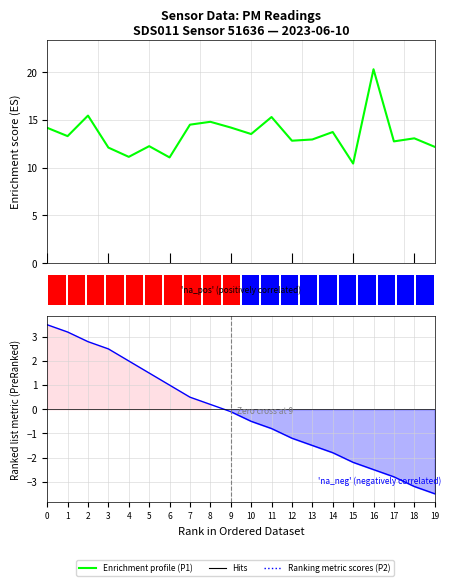

Rank the series by their maximum value, from lowest to highest.

Ranking metric scores, P1 (Enrichment profile)